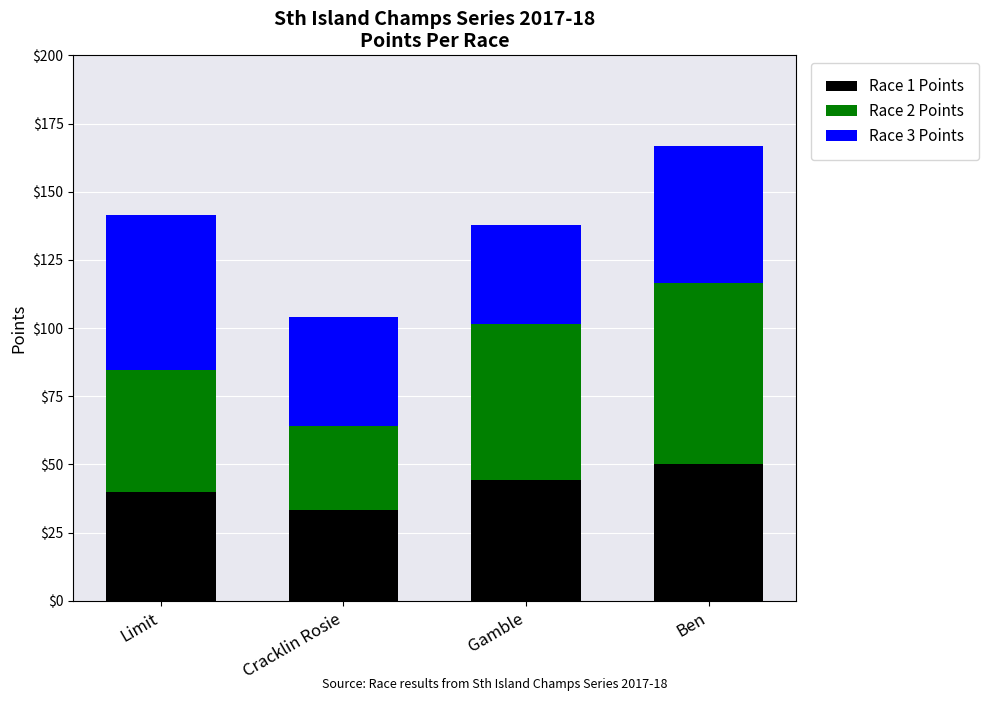

At which category is the sum across all series the highest?

Ben